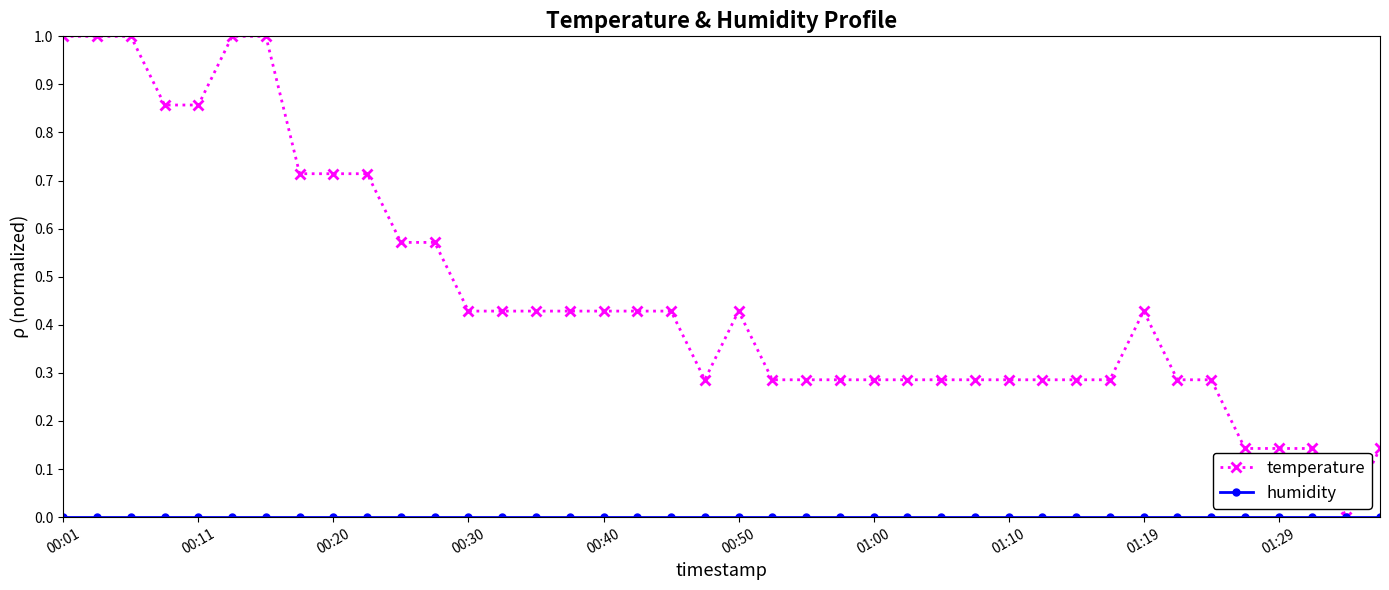

Which series has the largest total across all categories?

temperature